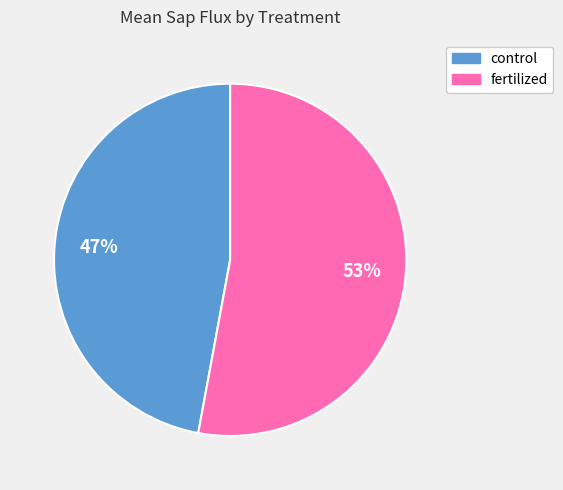

To the nearest percent, what is the difference between the largest and smallest slice percentages?

6%